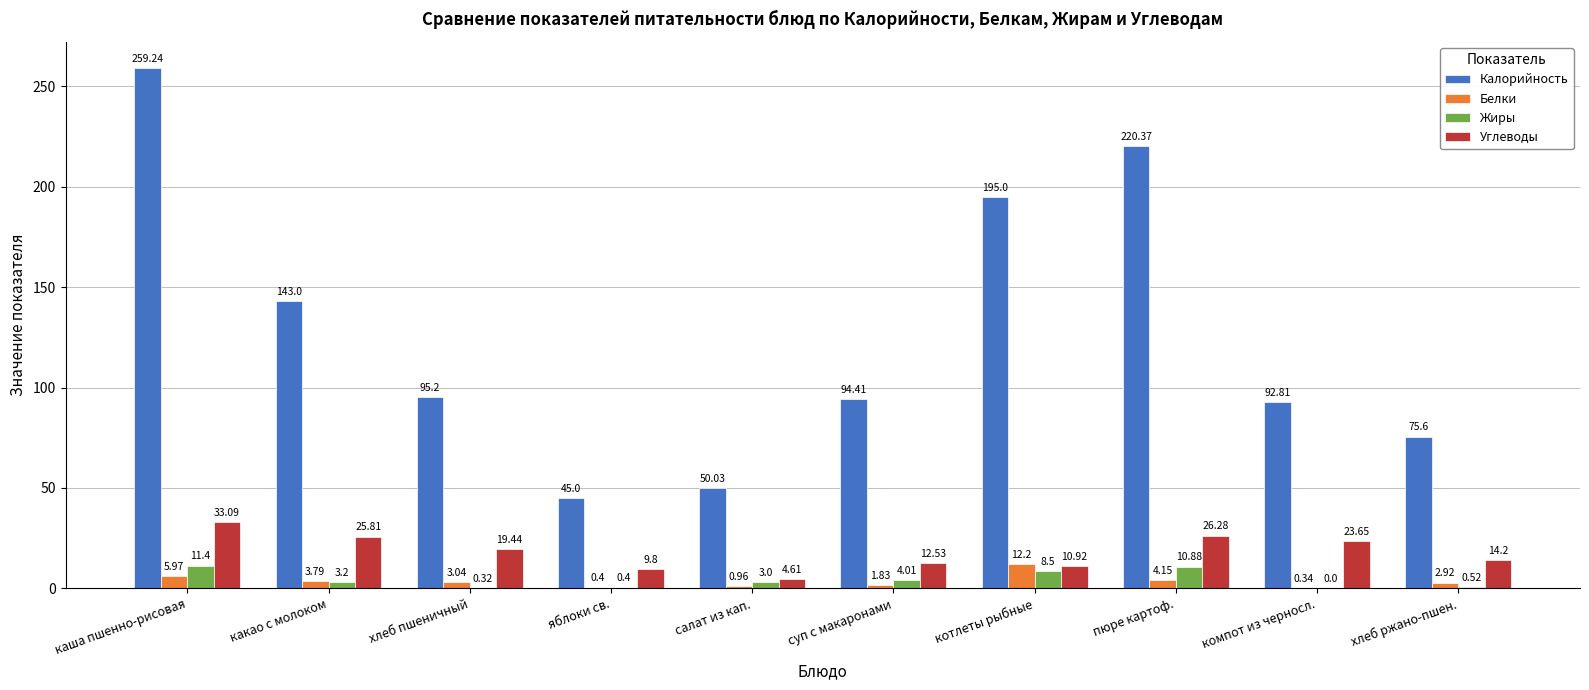

Between яблоки св. and салат из кап., which series saw the biggest shift?

Углеводы